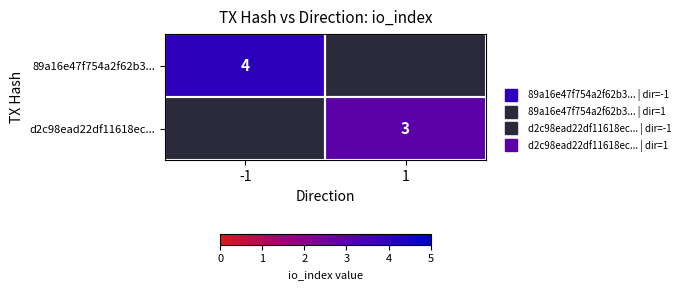

At which label is 89a16e47f754a2f62b3... closest to 4?

-1